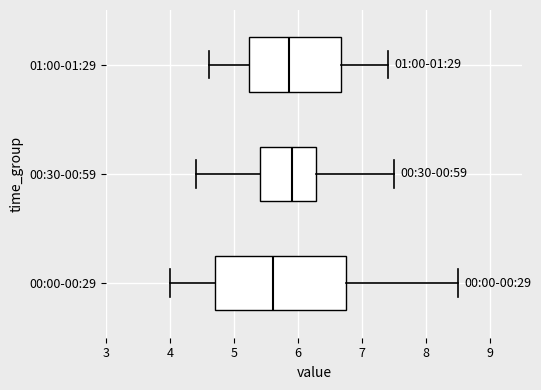

Reading bottom to top, transcribe this box plot: for each box, give where its median line is, the range the box spans, and where its two whiskers end, as read against the x-axis. The values are not printed on the chart, so give them approximately, as read against the axis.

00:00-00:29: median 5.6, box 4.7 to 6.8, whiskers 4.0 to 8.5
00:30-00:59: median 5.9, box 5.4 to 6.3, whiskers 4.4 to 7.5
01:00-01:29: median 5.9, box 5.2 to 6.7, whiskers 4.6 to 7.4